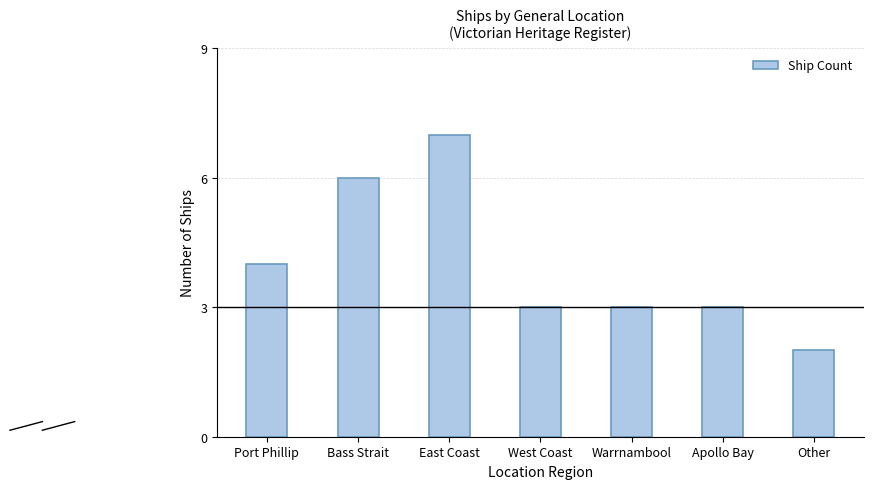

Which category has the lowest value across all series?

Other